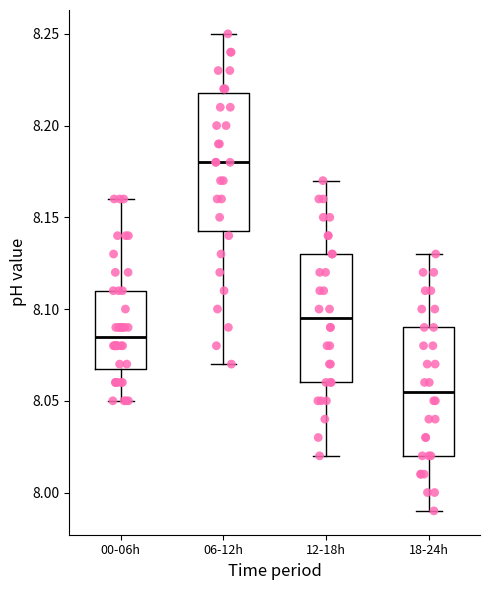

Which box is the tallest, from its lower edge to its upper edge?

06-12h